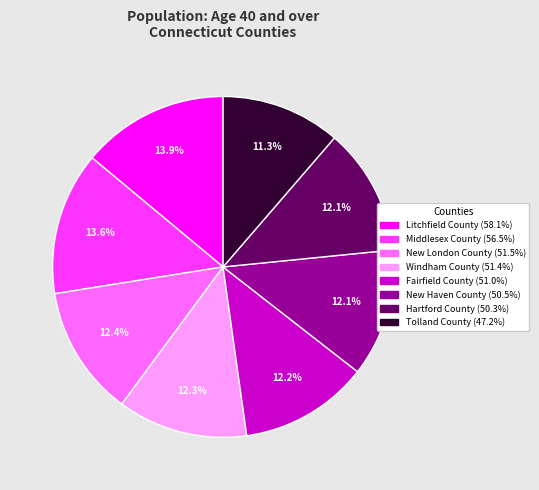

To the nearest percent, what portion does Middlesex County represent?

14%